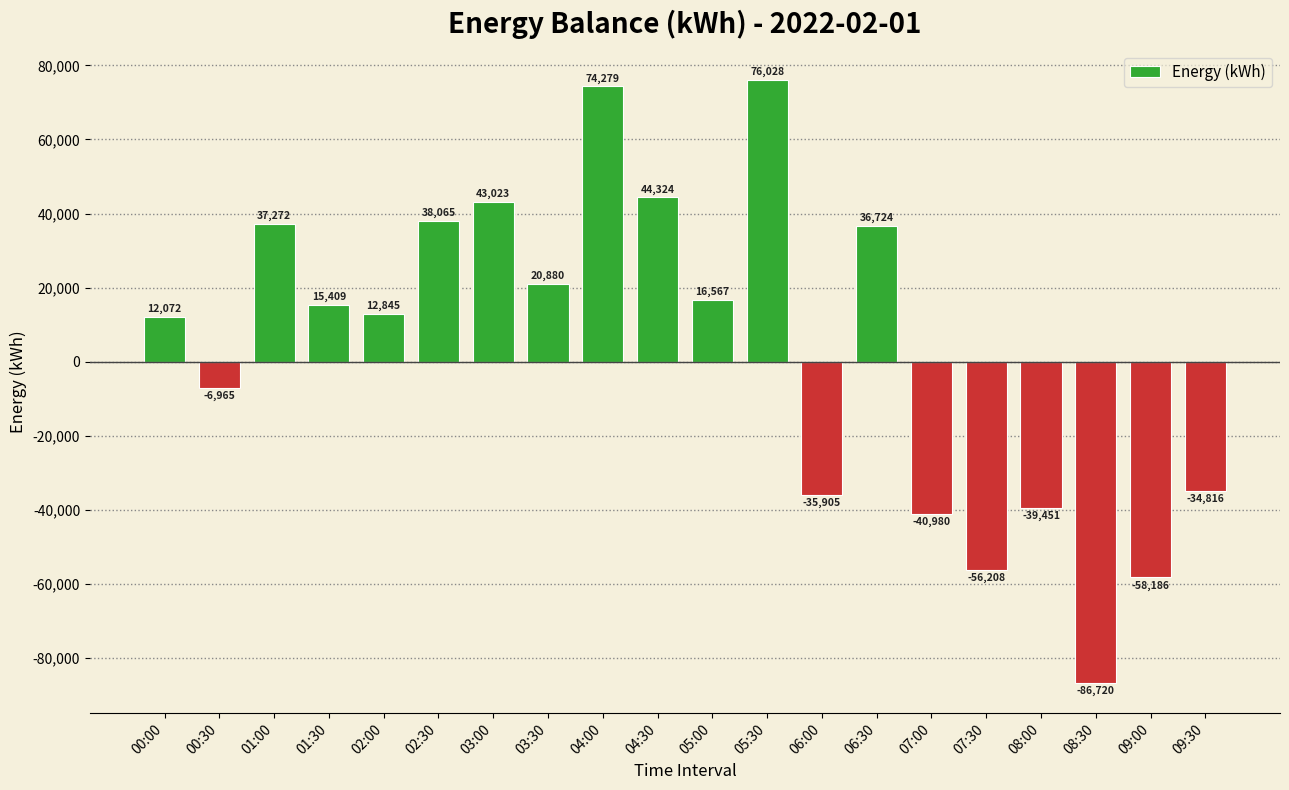

Reading right to left, extract all data points from this chart.

09:30=-34816	09:00=-58186	08:30=-86720	08:00=-39451	07:30=-56208	07:00=-40980	06:30=36724	06:00=-35905	05:30=76028	05:00=16567	04:30=44324	04:00=74279	03:30=20880	03:00=43023	02:30=38065	02:00=12845	01:30=15409	01:00=37272	00:30=-6965	00:00=12072